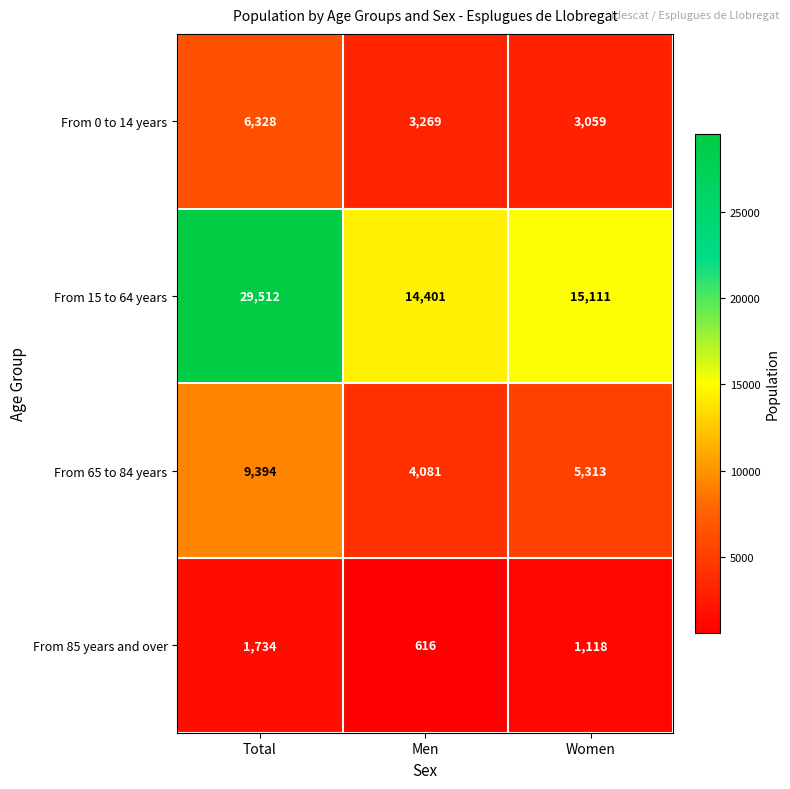

What value does the From 0 to 14 years series have at Men, to the nearest 100?

3300